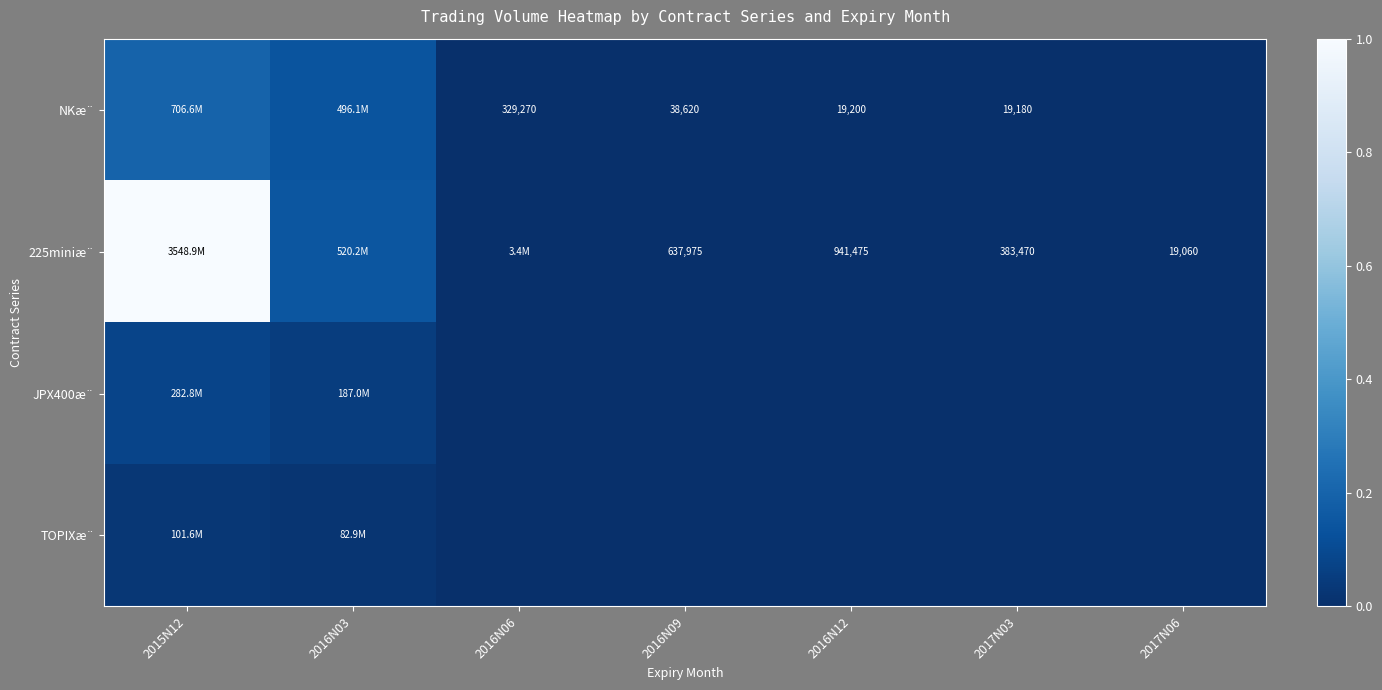

True or false: NKæ¨ has a value of 0.0 at 2016N06.

False